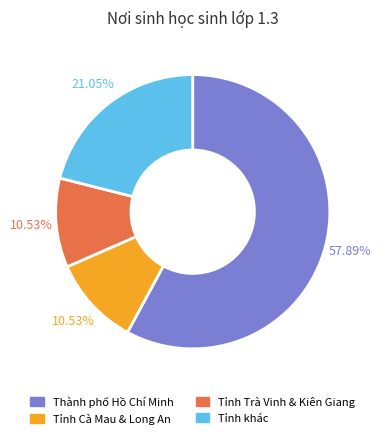

Is there a majority slice in this chart?

Yes